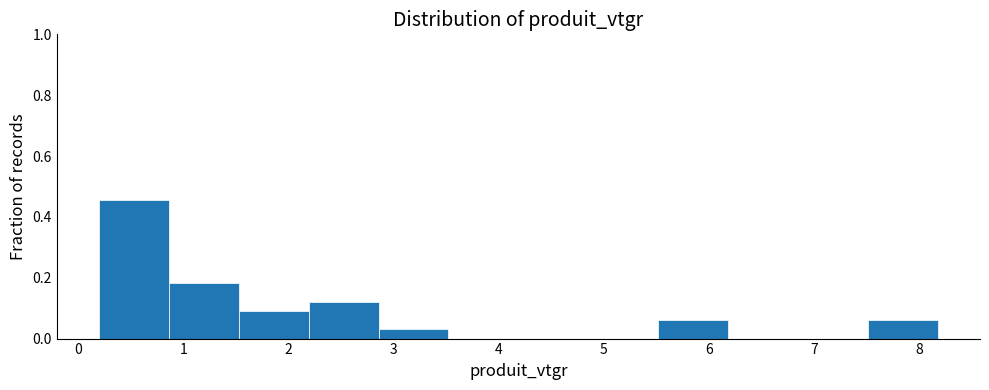

Reading left to right, list every bar in this chart as the range it spans on the x-axis followed by its height. Neither the bar edges nor the heights are printed on the chart, so give them approximately, as read against the axes.

0.2 to 0.9: 0.46
0.9 to 1.5: 0.18
1.5 to 2.2: 0.10
2.2 to 2.9: 0.12
2.9 to 3.5: 0.04
3.5 to 4.2: 0
4.2 to 4.9: 0
4.9 to 5.5: 0
5.5 to 6.2: 0.06
6.2 to 6.9: 0
6.9 to 7.5: 0
7.5 to 8.2: 0.06